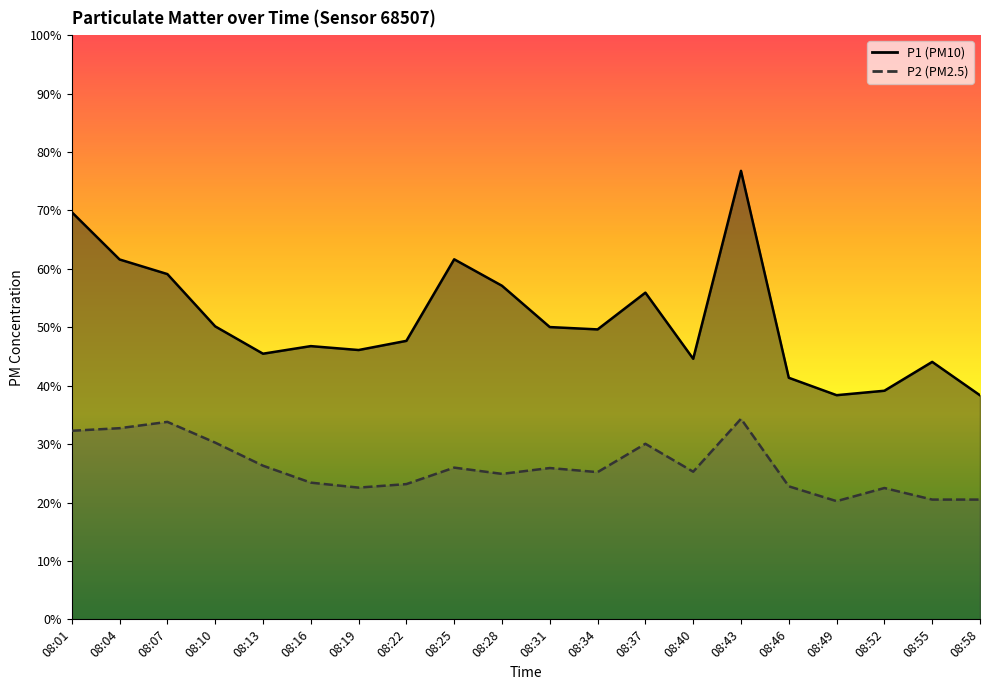

Which has a higher value, 08:46 or 08:22?

08:22